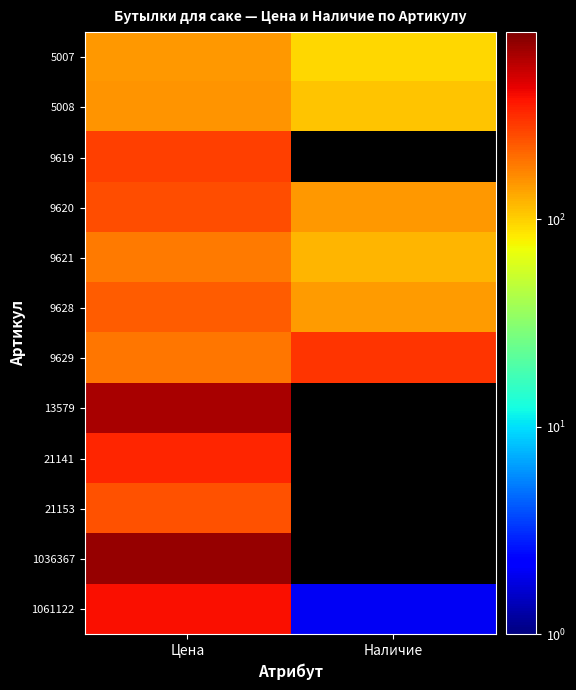

Is the value of 21141 at Цена greater than the value of 1036367 at Цена?

No